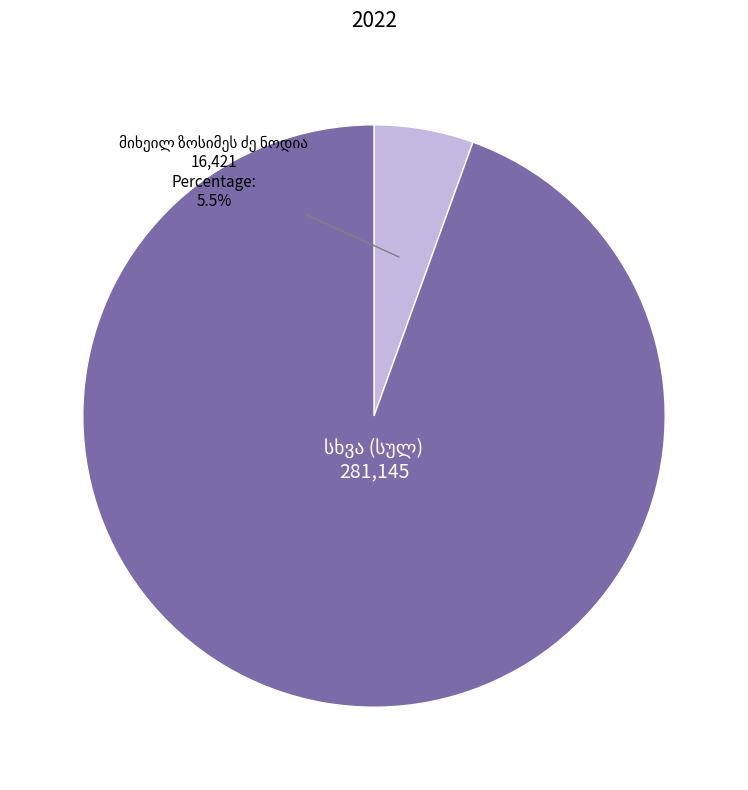

Does any single category account for the majority?

Yes